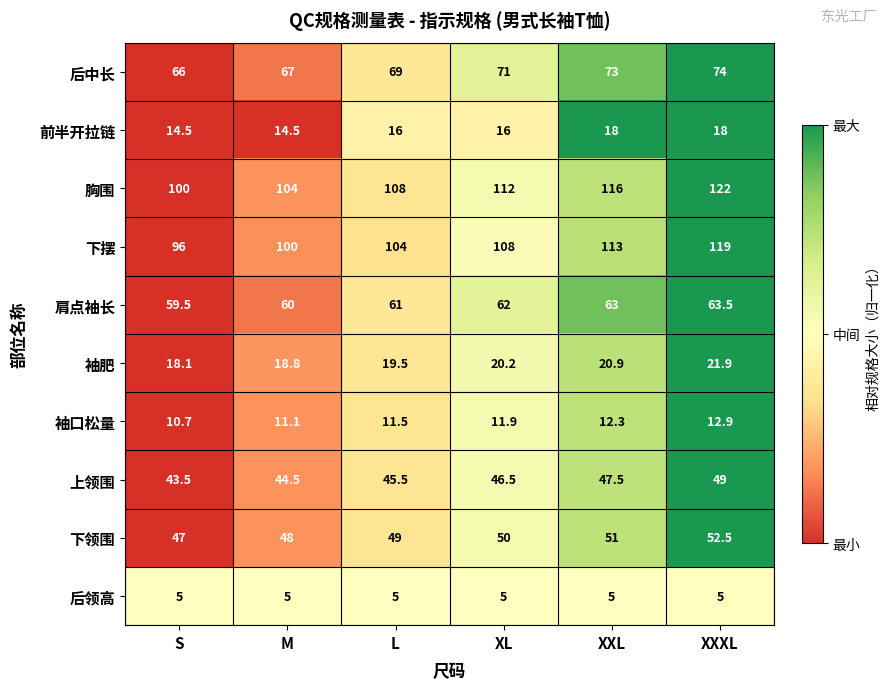

The value of 下摆 at M is 100.0. True or false?

True